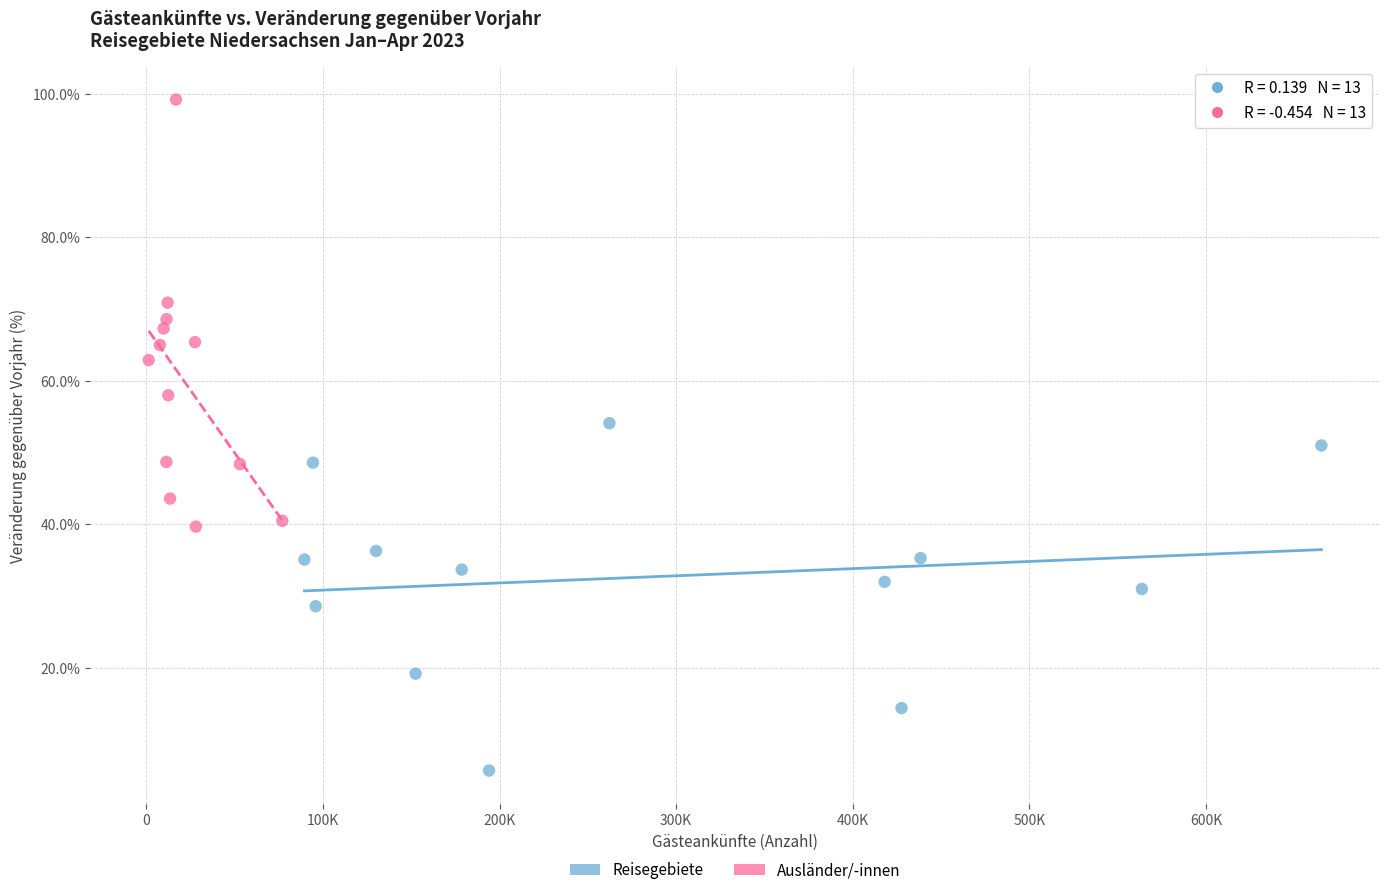

Which series reaches the minimum Y coordinate?

Reisegebiete